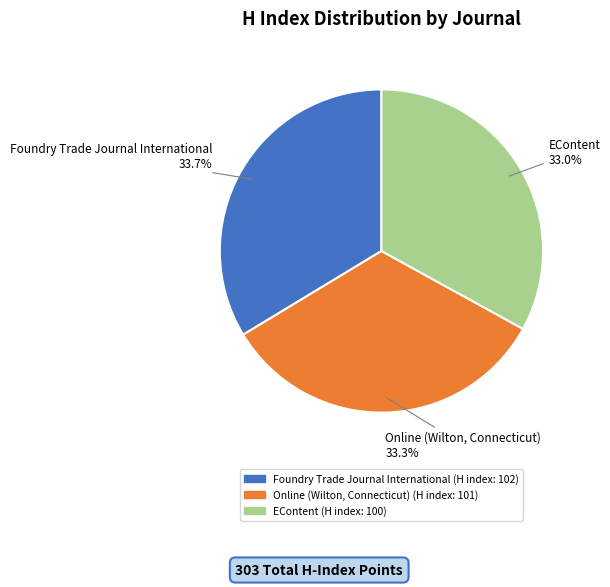

Count the number of slices in the pie.

3